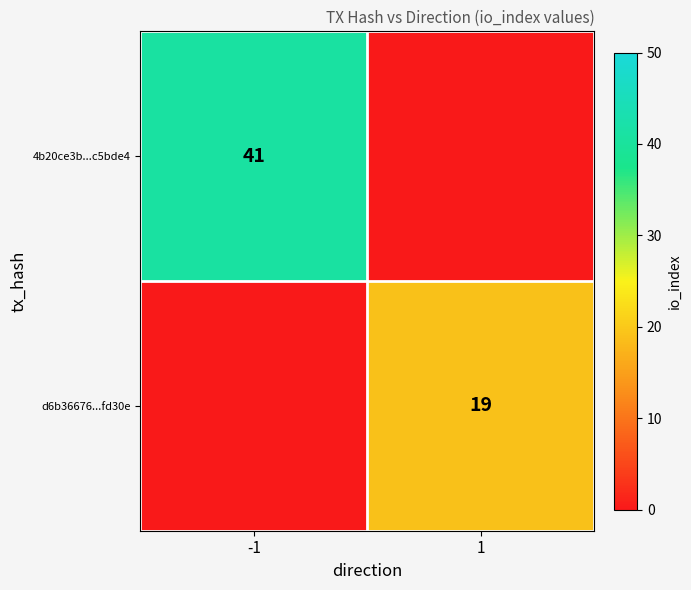

Is the value of d6b36676...fd30e at 1 greater than the value of 4b20ce3b...c5bde4 at -1?

No